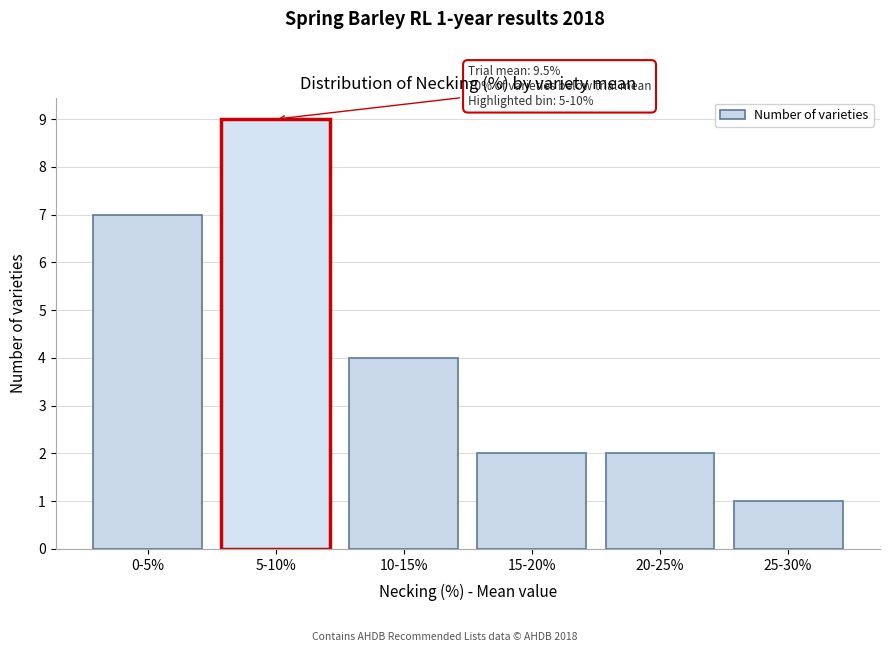

Reading left to right, transcribe all the data shown in this chart.

0-5%=7	5-10%=9	10-15%=4	15-20%=2	20-25%=2	25-30%=1